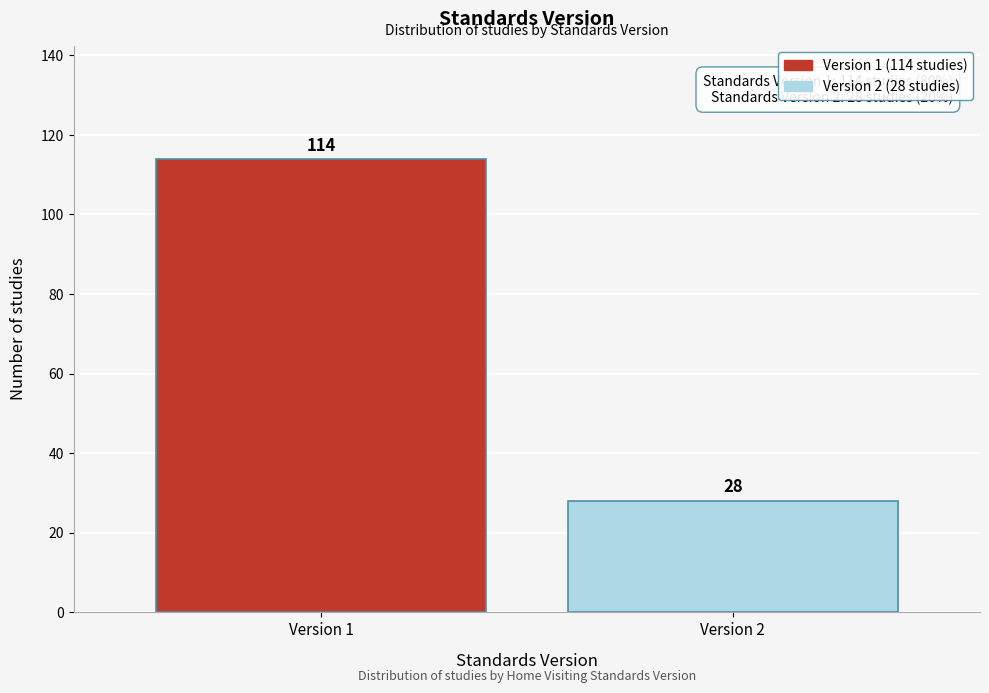

Reading left to right, list all the values displayed in this chart.

Version 1=114	Version 2=28